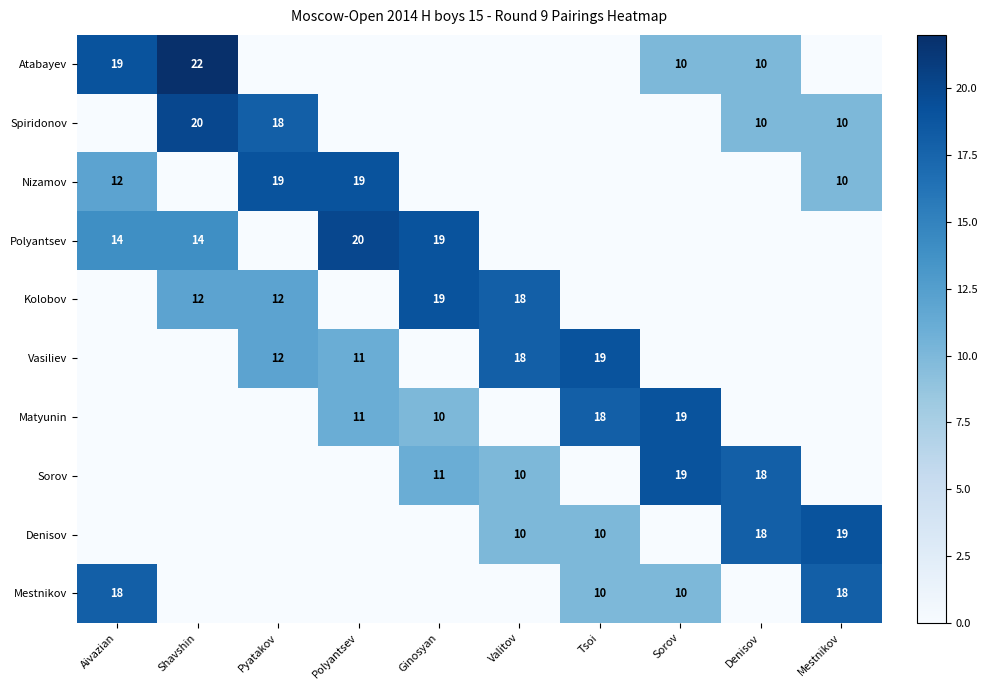

The value of Vasiliev at Tsoi is 34. True or false?

False